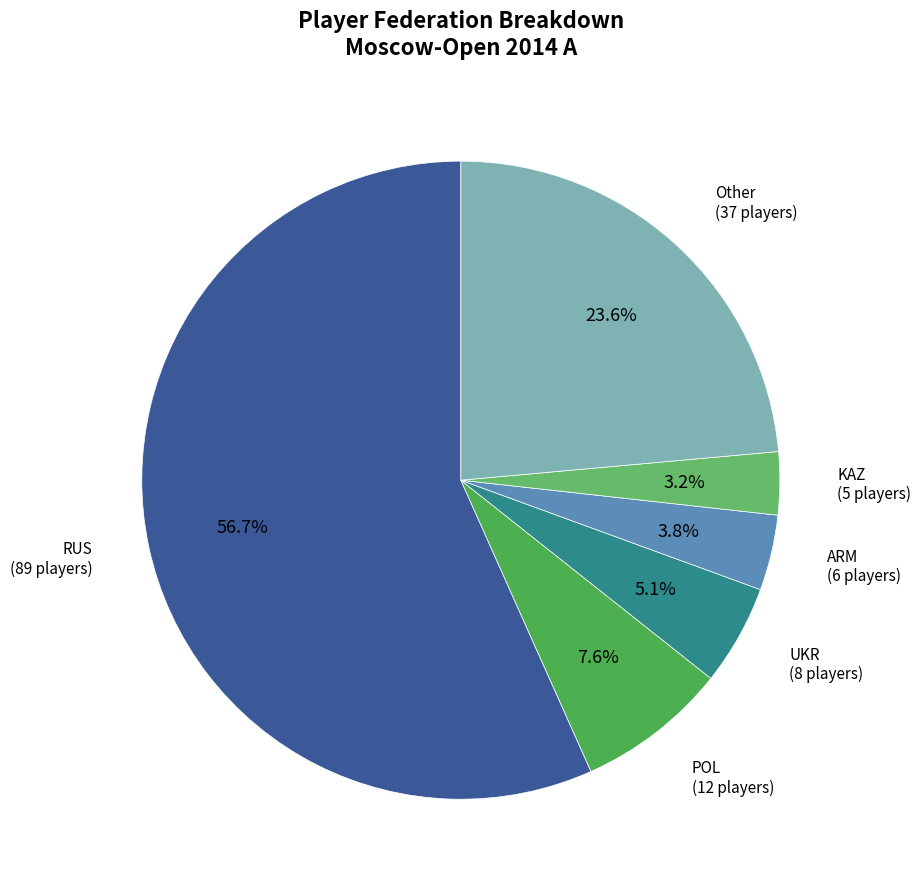

What is the total percentage of RUS and UKR?

61.8%